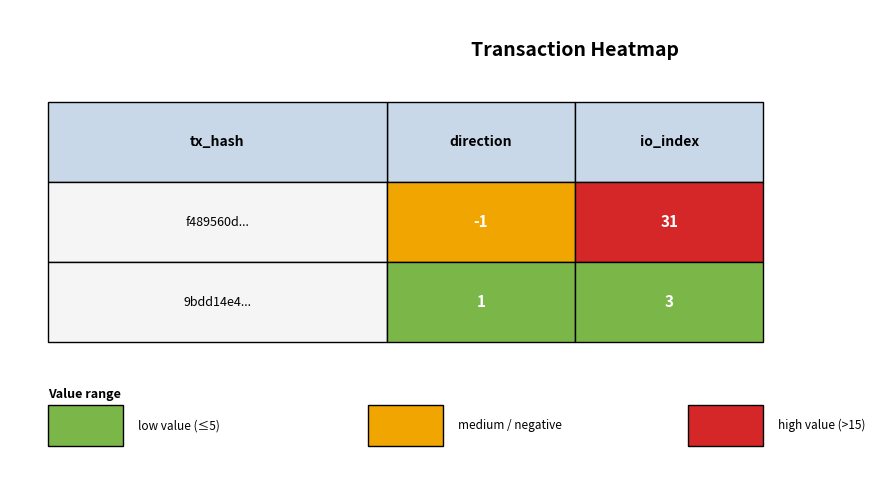

The 9bdd14e483da005840373e860d11b17988254ef series shows 3 at io_index. True or false?

True